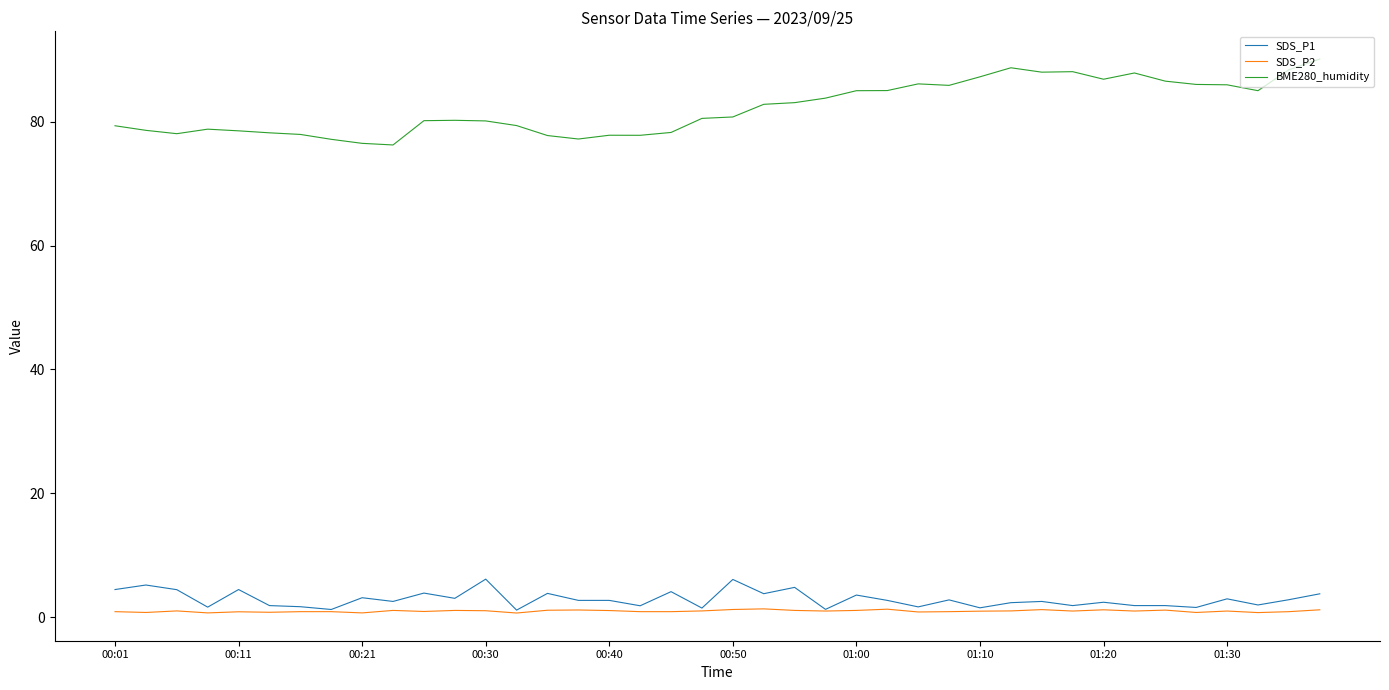

What is the highest value of the SDS_P1 series?

6.2